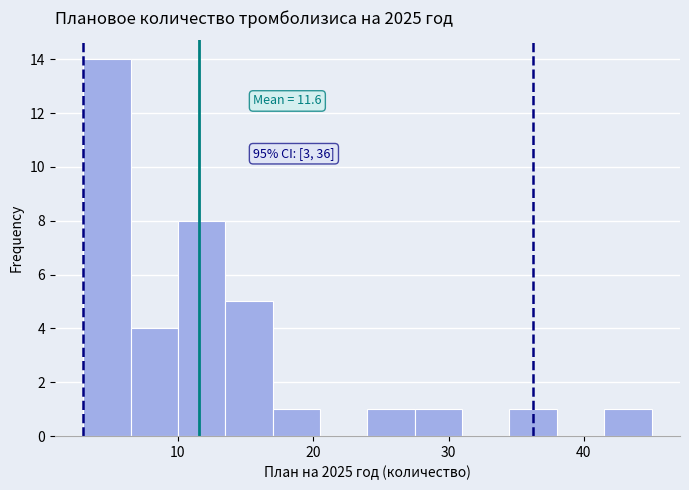

Around what value on the x-axis is the tallest bar? Give the approximate position of its centre, as read against the axis.

5